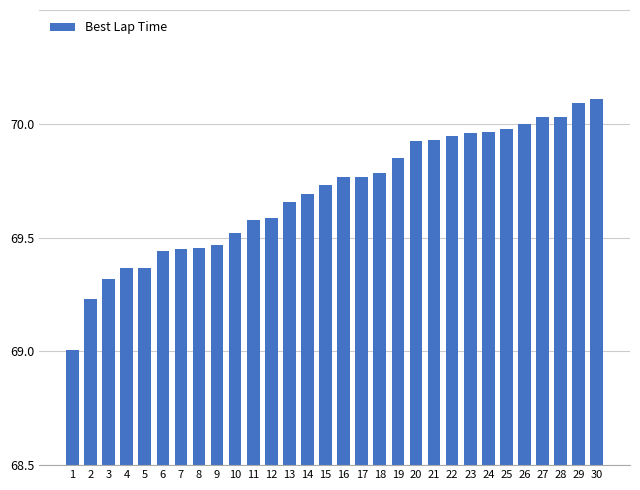

Does the chart contain stacked bars?

No